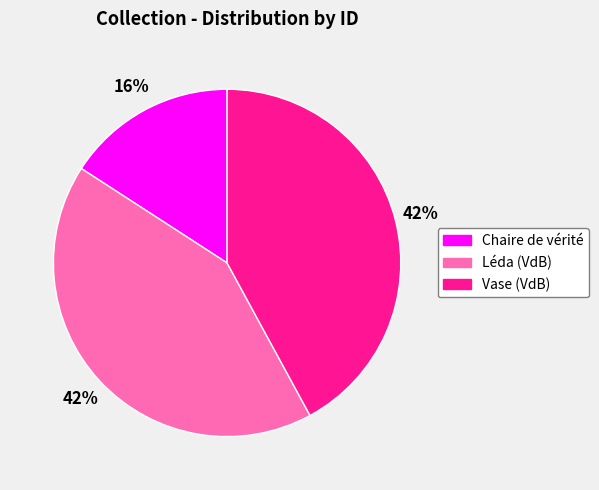

To the nearest percent, what is the difference between the Chaire de vérité and Léda (VdB) slice percentages?

26%